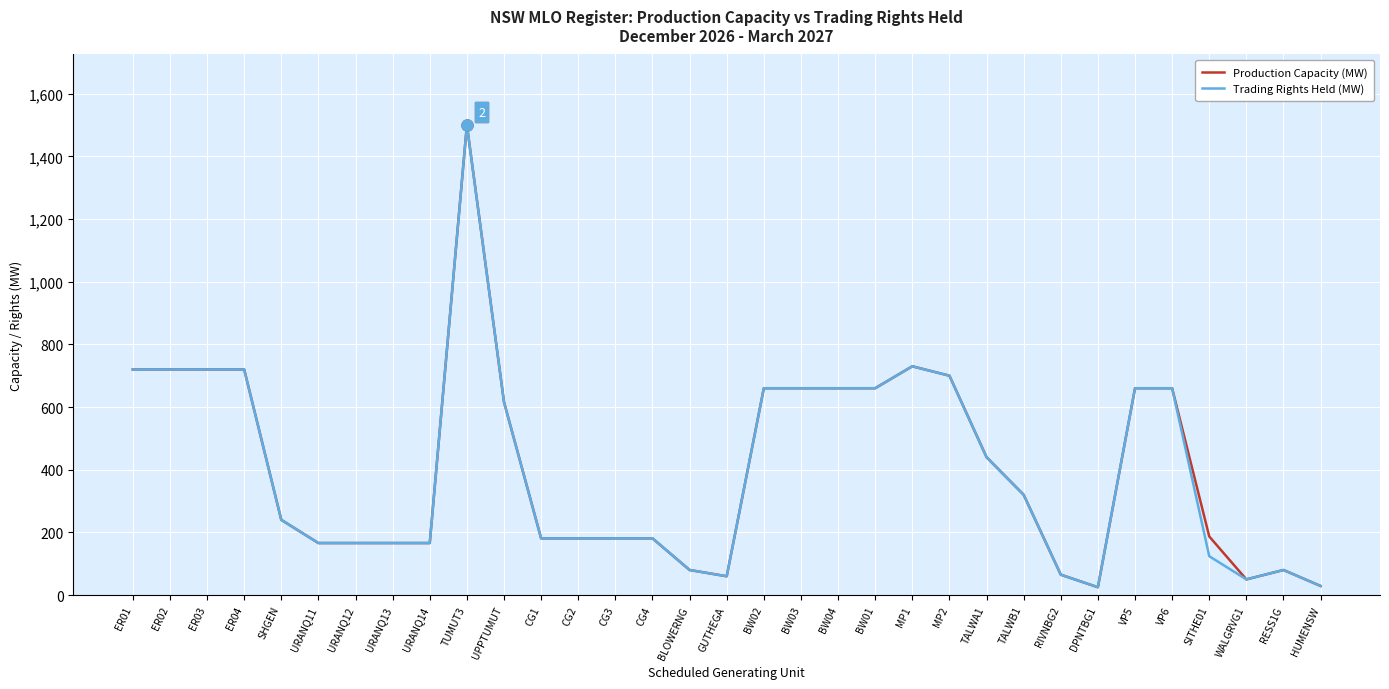

At which category is the sum across all series the highest?

TUMUT3